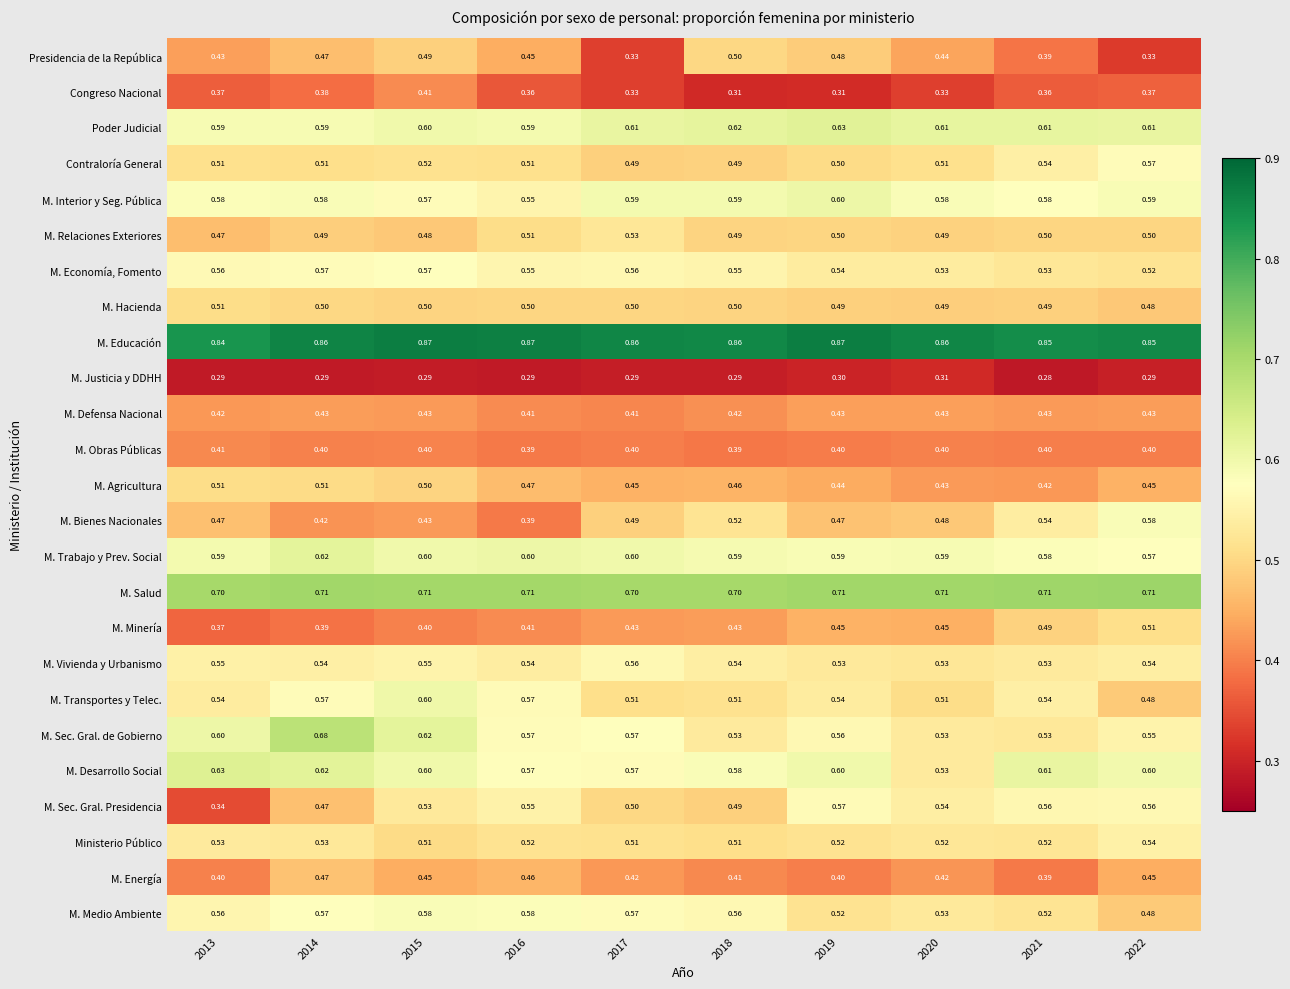

Which series has the largest total across all categories?

M. Educación